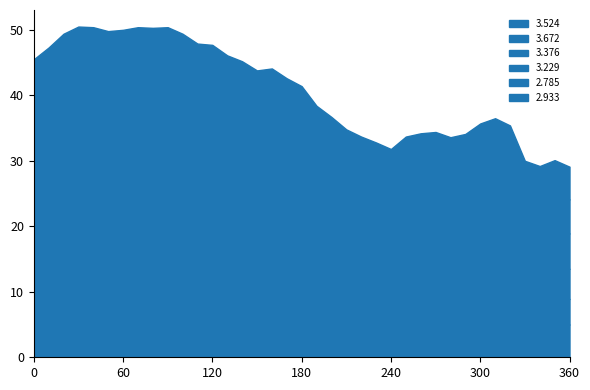

What is the maximum value for 3.524?

11.3